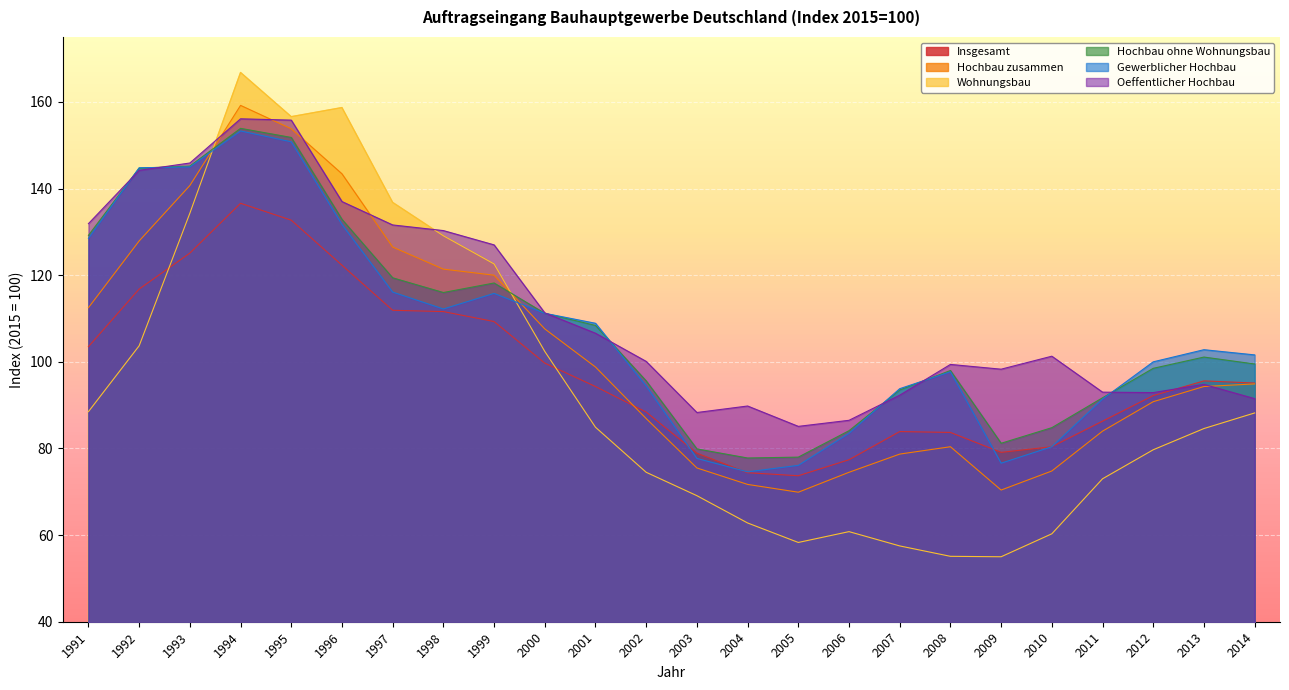

True or false: Hochbau zusammen has more than 1 interior local peaks.

True